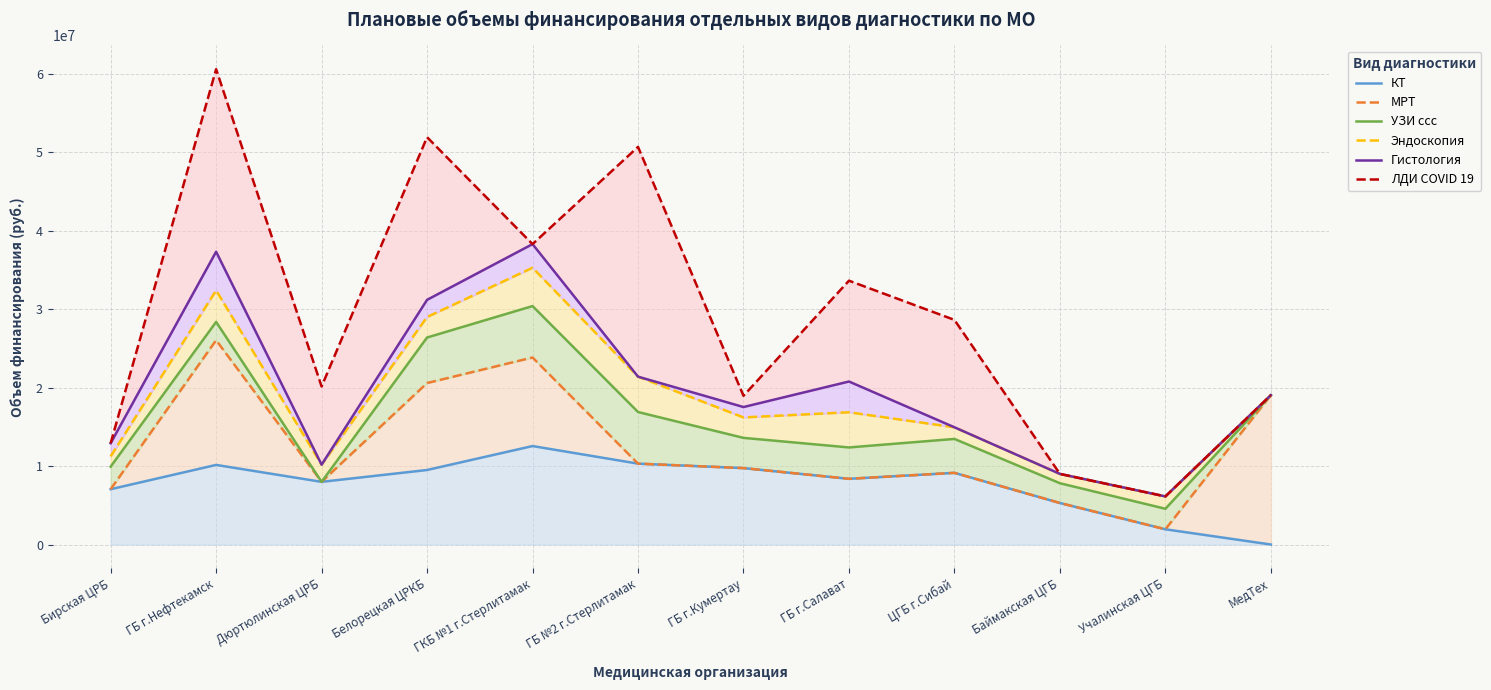

Where is the first local maximum for Гистология?

ГБ г.Нефтекамск